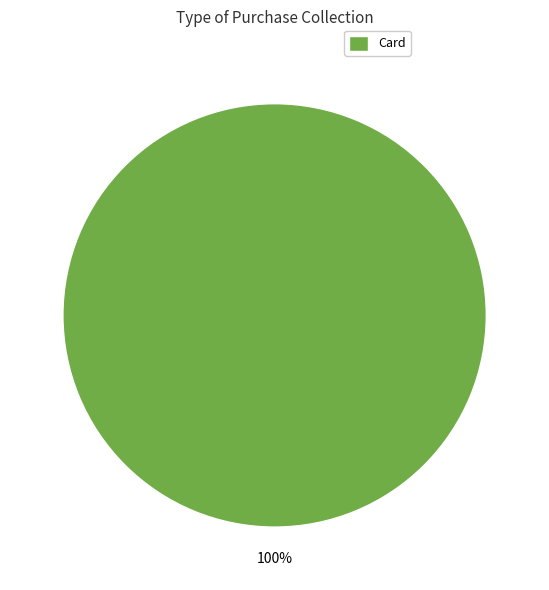

Which category accounts for the majority?

Card